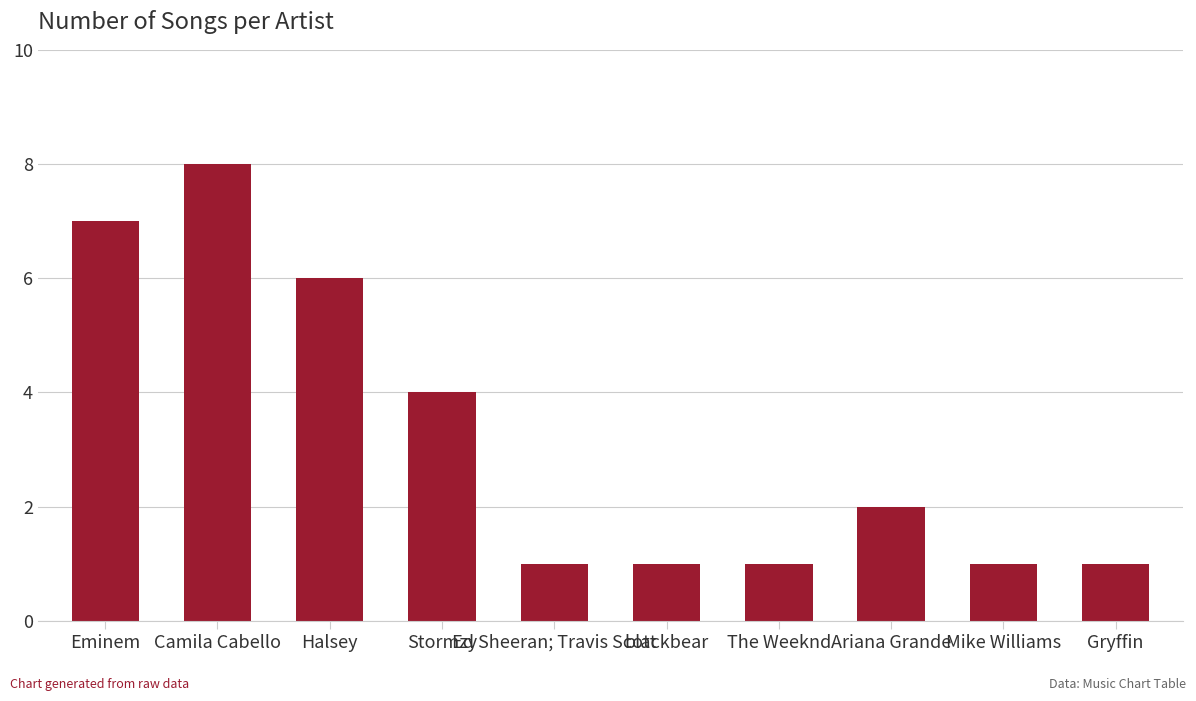

The chart shows a value of 4 at Ariana Grande. True or false?

False